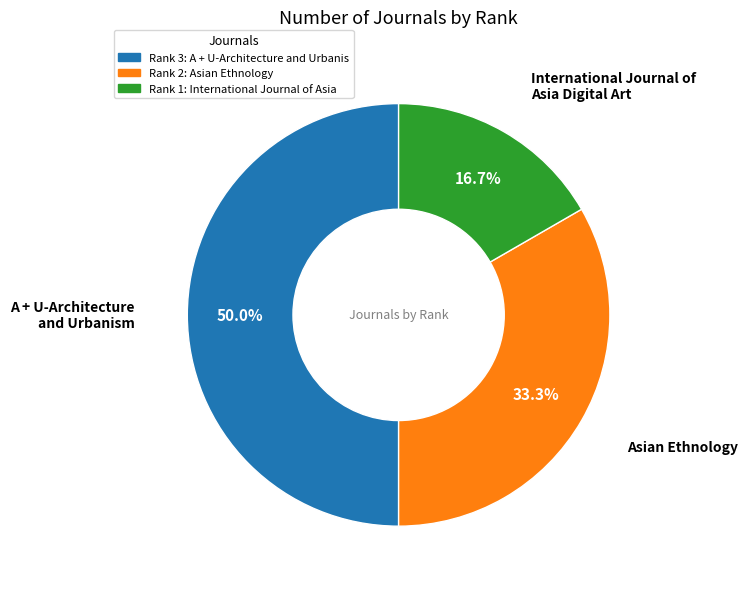

Which category has the biggest portion of the pie?

A + U-Architecture and Urbanism